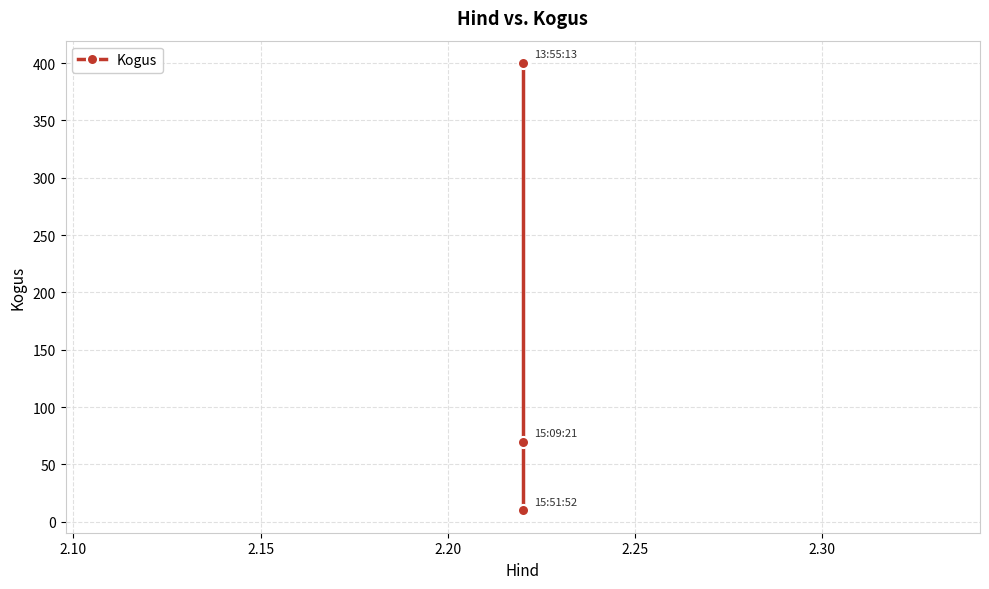

Which has a higher value, 2.15 or 2.10?

2.15